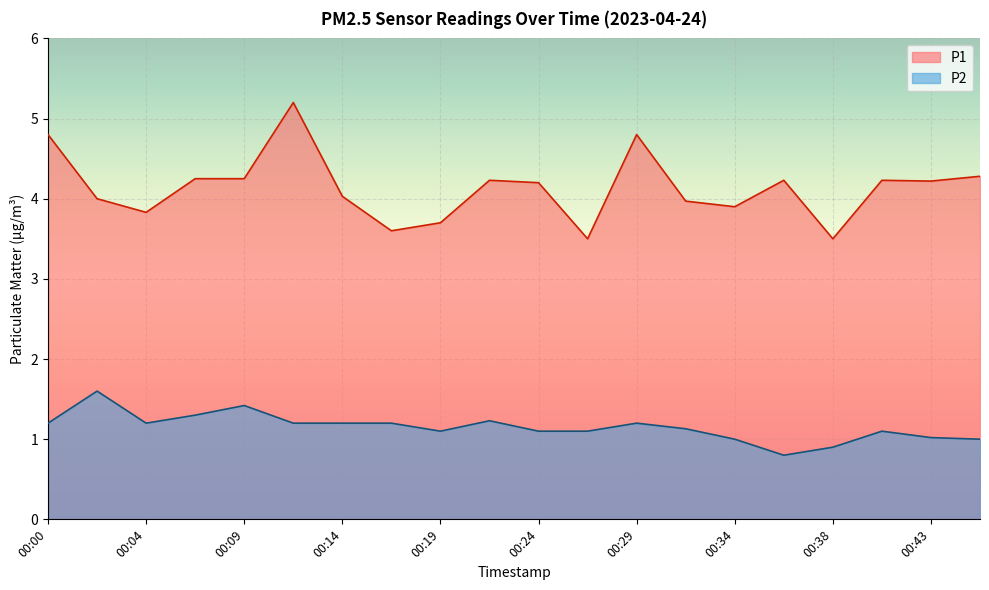

At 00:19, list the series in order from smallest to largest.

P2, P1